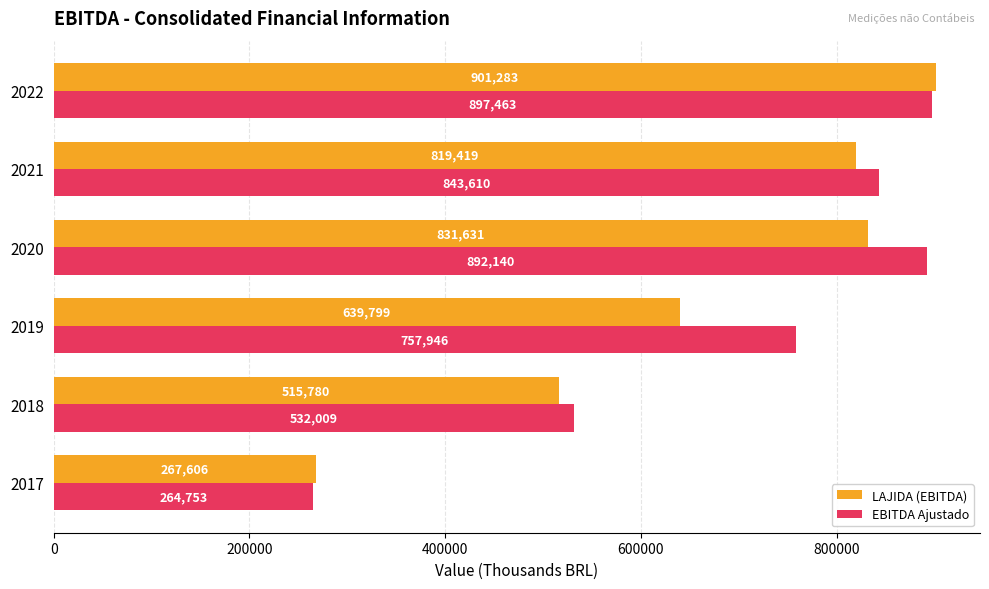

Is it true that LAJIDA (EBITDA) equals 819419.0 at 2021?

True